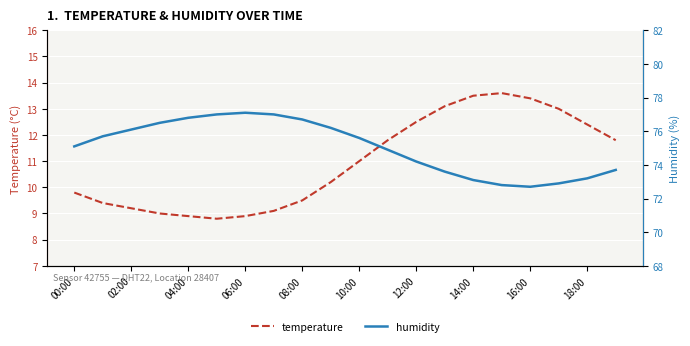

What is the difference between the second highest and minimum values in the humidity series?

4.3